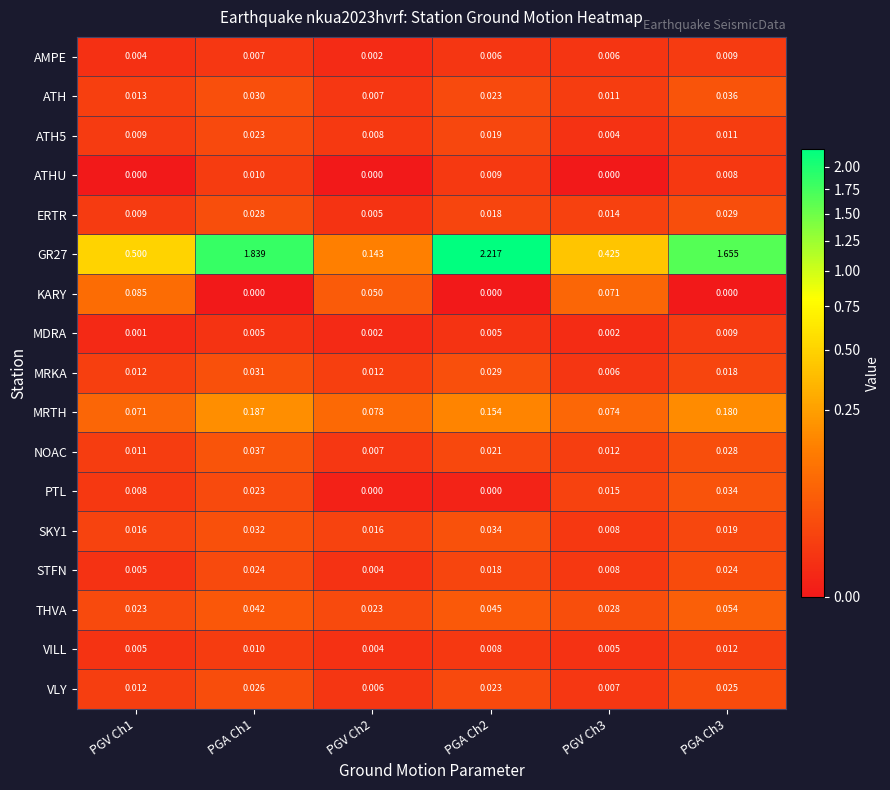

Reading left to right, what are all the values shown in this chart?

AMPE: PGV Ch1=0.0	PGA Ch1=0.0	PGV Ch2=0.0	PGA Ch2=0.0	PGV Ch3=0.0	PGA Ch3=0.0
ATH: PGV Ch1=0.0	PGA Ch1=0.0	PGV Ch2=0.0	PGA Ch2=0.0	PGV Ch3=0.0	PGA Ch3=0.0
ATH5: PGV Ch1=0.0	PGA Ch1=0.0	PGV Ch2=0.0	PGA Ch2=0.0	PGV Ch3=0.0	PGA Ch3=0.0
ATHU: PGV Ch1=0.0	PGA Ch1=0.0	PGV Ch2=0.0	PGA Ch2=0.0	PGV Ch3=0.0	PGA Ch3=0.0
ERTR: PGV Ch1=0.0	PGA Ch1=0.0	PGV Ch2=0.0	PGA Ch2=0.0	PGV Ch3=0.0	PGA Ch3=0.0
GR27: PGV Ch1=0.5	PGA Ch1=1.8	PGV Ch2=0.1	PGA Ch2=2.2	PGV Ch3=0.4	PGA Ch3=1.7
KARY: PGV Ch1=0.1	PGA Ch1=0.0	PGV Ch2=0.1	PGA Ch2=0.0	PGV Ch3=0.1	PGA Ch3=0.0
MDRA: PGV Ch1=0.0	PGA Ch1=0.0	PGV Ch2=0.0	PGA Ch2=0.0	PGV Ch3=0.0	PGA Ch3=0.0
MRKA: PGV Ch1=0.0	PGA Ch1=0.0	PGV Ch2=0.0	PGA Ch2=0.0	PGV Ch3=0.0	PGA Ch3=0.0
MRTH: PGV Ch1=0.1	PGA Ch1=0.2	PGV Ch2=0.1	PGA Ch2=0.2	PGV Ch3=0.1	PGA Ch3=0.2
NOAC: PGV Ch1=0.0	PGA Ch1=0.0	PGV Ch2=0.0	PGA Ch2=0.0	PGV Ch3=0.0	PGA Ch3=0.0
PTL: PGV Ch1=0.0	PGA Ch1=0.0	PGV Ch2=0.0	PGA Ch2=0.0	PGV Ch3=0.0	PGA Ch3=0.0
SKY1: PGV Ch1=0.0	PGA Ch1=0.0	PGV Ch2=0.0	PGA Ch2=0.0	PGV Ch3=0.0	PGA Ch3=0.0
STFN: PGV Ch1=0.0	PGA Ch1=0.0	PGV Ch2=0.0	PGA Ch2=0.0	PGV Ch3=0.0	PGA Ch3=0.0
THVA: PGV Ch1=0.0	PGA Ch1=0.0	PGV Ch2=0.0	PGA Ch2=0.0	PGV Ch3=0.0	PGA Ch3=0.1
VILL: PGV Ch1=0.0	PGA Ch1=0.0	PGV Ch2=0.0	PGA Ch2=0.0	PGV Ch3=0.0	PGA Ch3=0.0
VLY: PGV Ch1=0.0	PGA Ch1=0.0	PGV Ch2=0.0	PGA Ch2=0.0	PGV Ch3=0.0	PGA Ch3=0.0